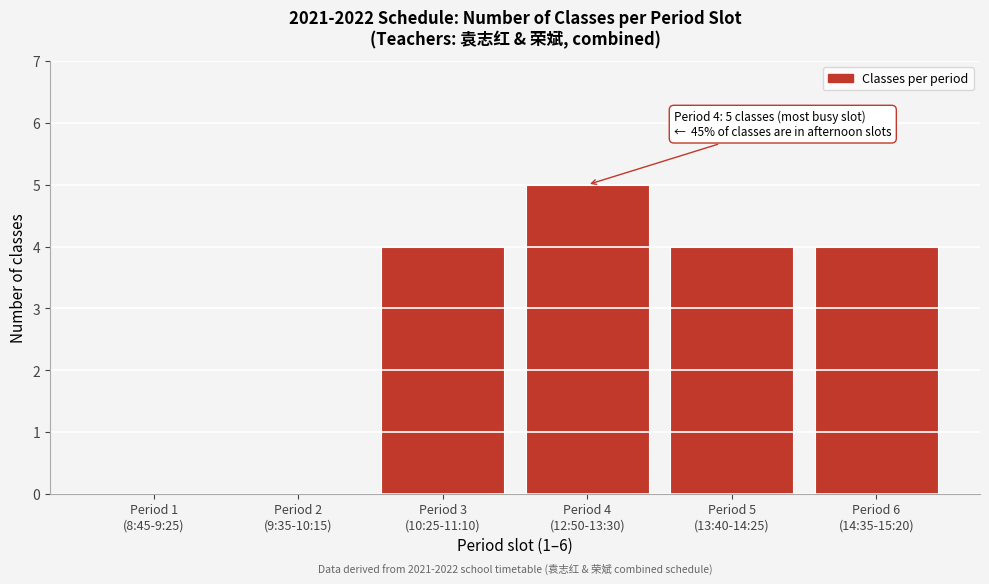

What is the maximum value shown in the chart?

5